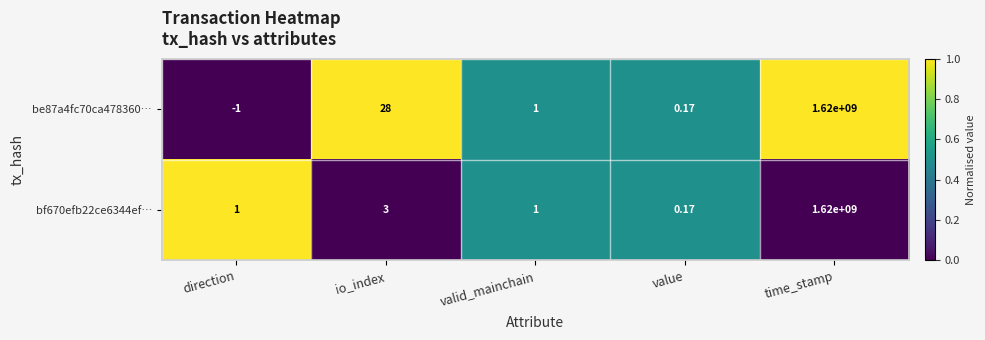

Which series has the largest total across all categories?

be87a4fc70ca478360…